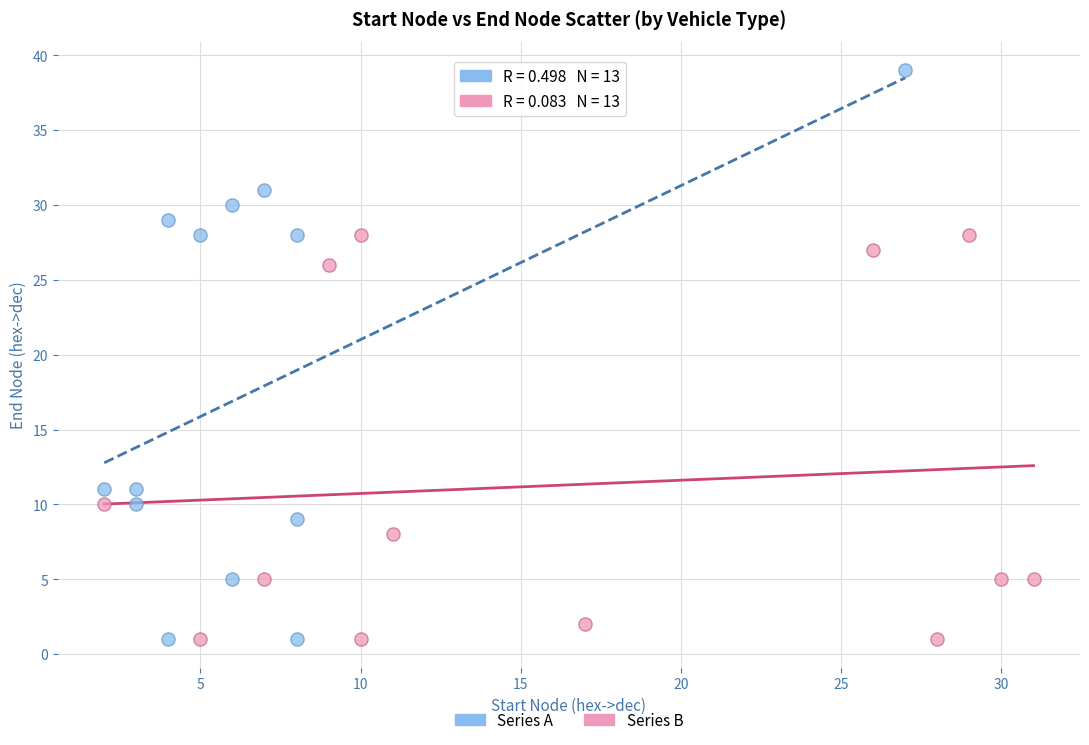

What are all the series names shown in the legend?

Series A, Series B